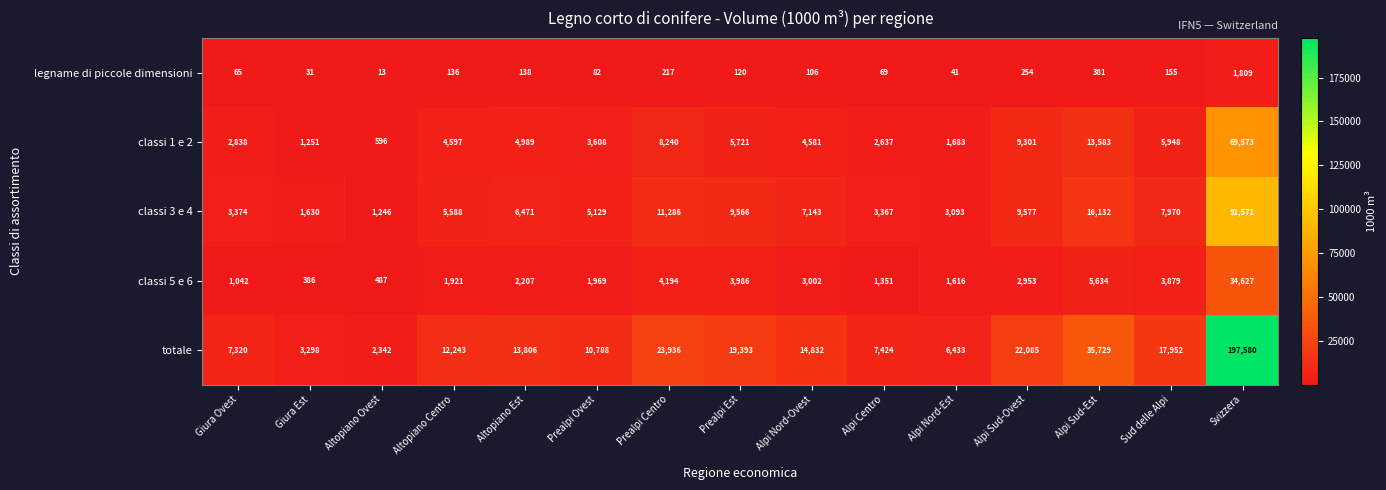

What is the approximate value of legname di piccole dimensioni at Svizzera, to the nearest 50?

1800